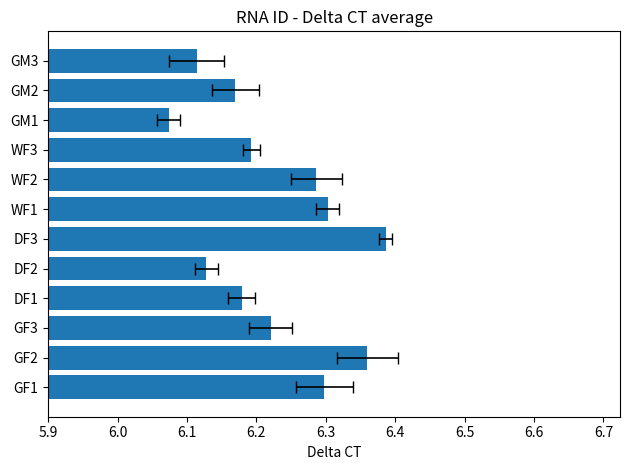

What is the smallest value displayed?

6.1